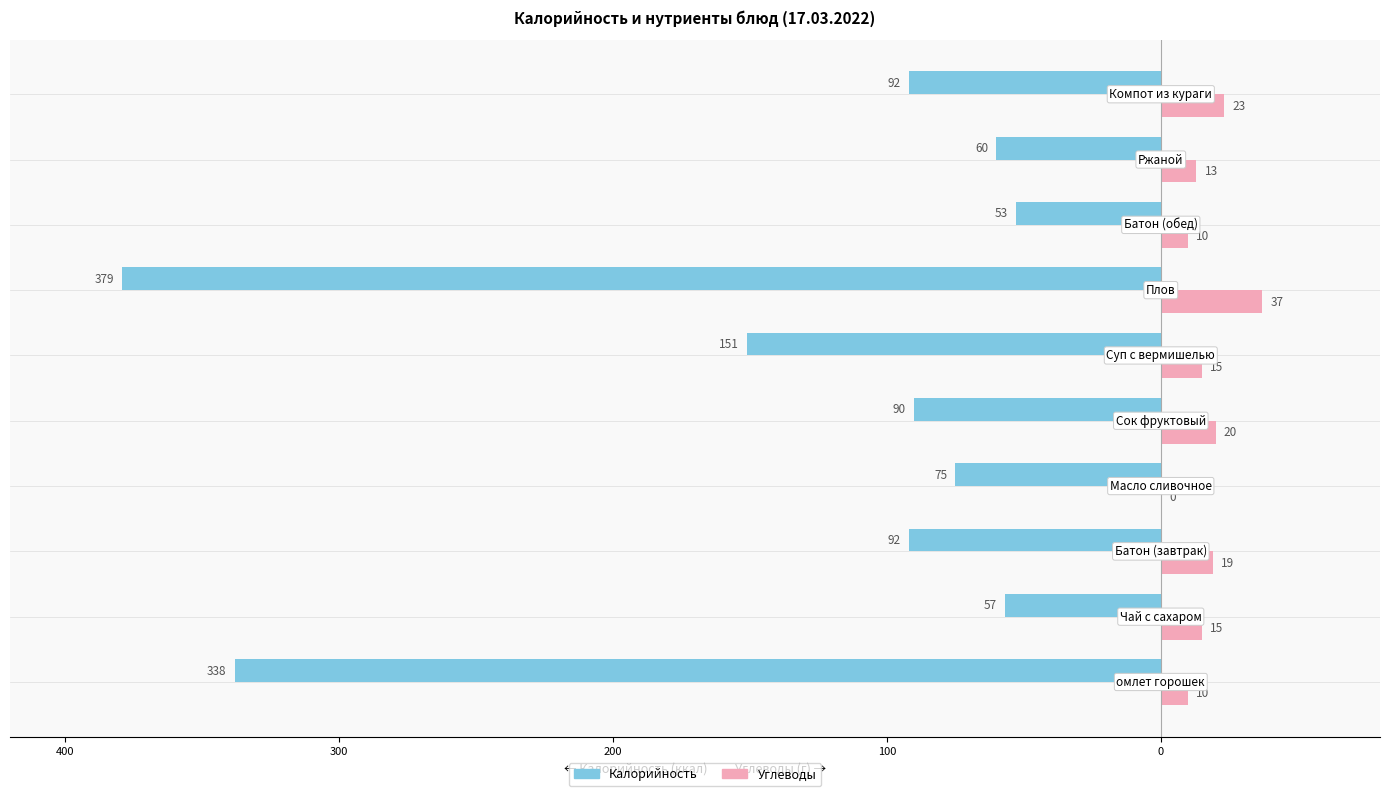

Which series has the widest spread of values?

Калорийность